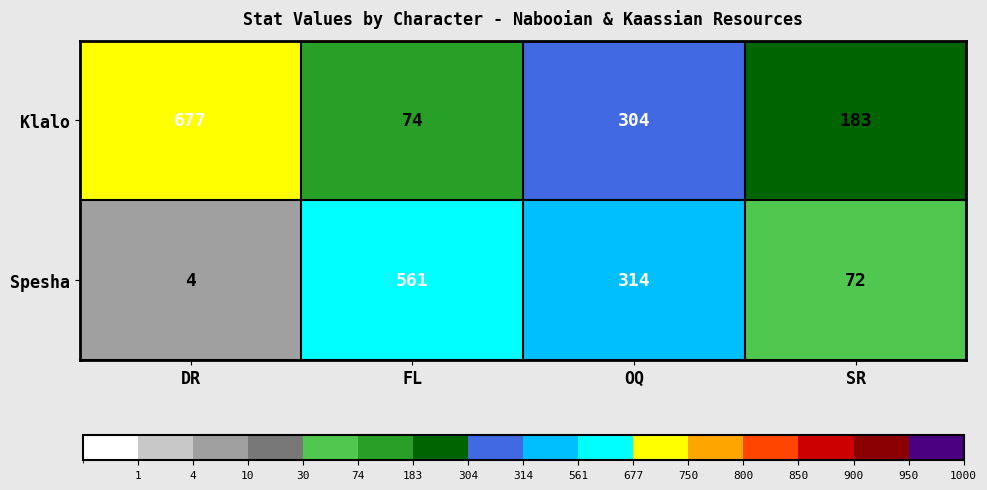

The Spesha series shows 517 at OQ. True or false?

False